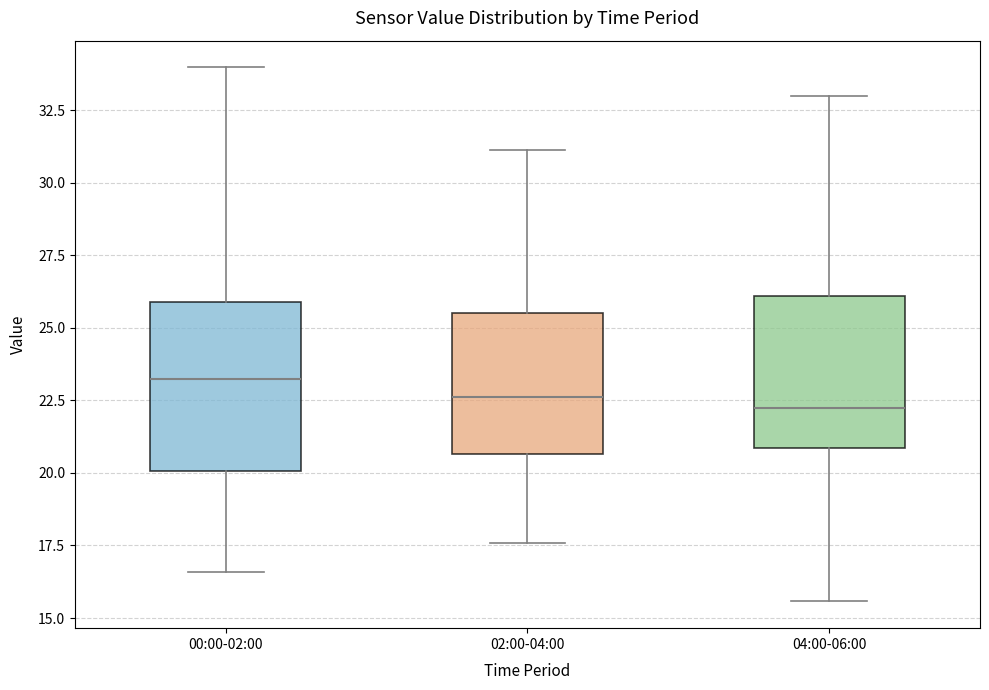

Reading left to right, transcribe this box plot: for each box, give where its median line is, the range the box spans, and where its two whiskers end, as read against the y-axis. The values are not printed on the chart, so give them approximately, as read against the axis.

00:00-02:00: median 23.5, box 20.0 to 26.0, whiskers 16.5 to 34.0
02:00-04:00: median 22.5, box 20.5 to 25.5, whiskers 17.5 to 31.0
04:00-06:00: median 22.5, box 21.0 to 26.0, whiskers 15.5 to 33.0